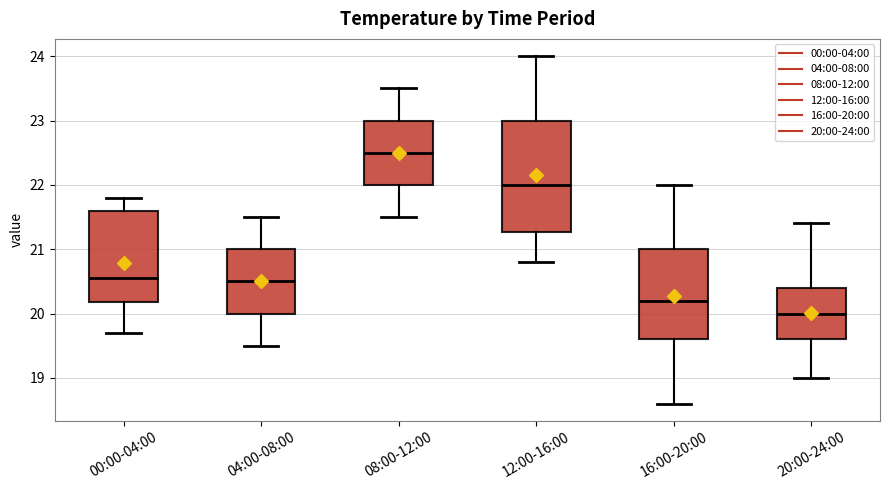

Comparing the boxes themselves (not the whiskers), which one is the tallest?

12:00-16:00